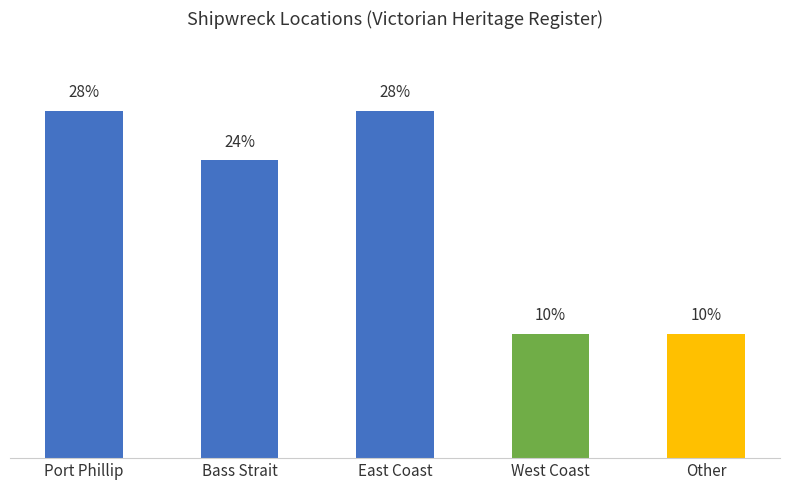

At which label does the data first exceed 24?

Port Phillip